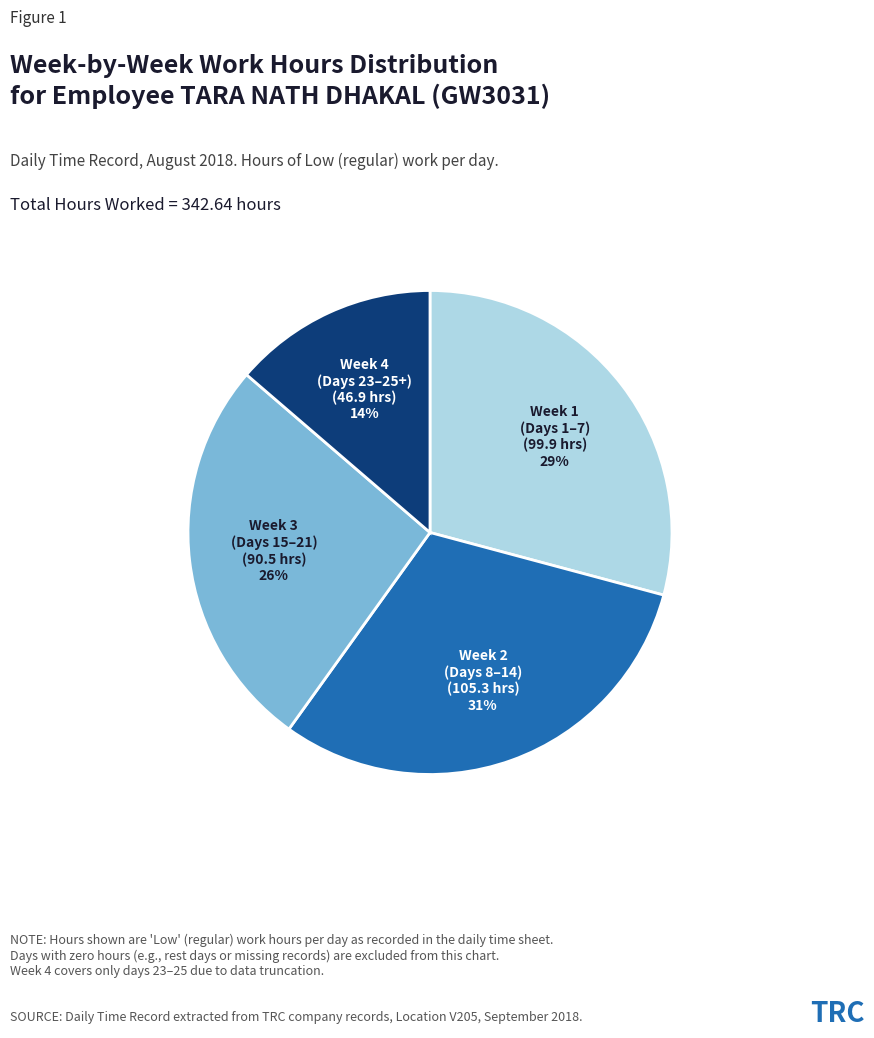

How many segments does this pie chart have?

4